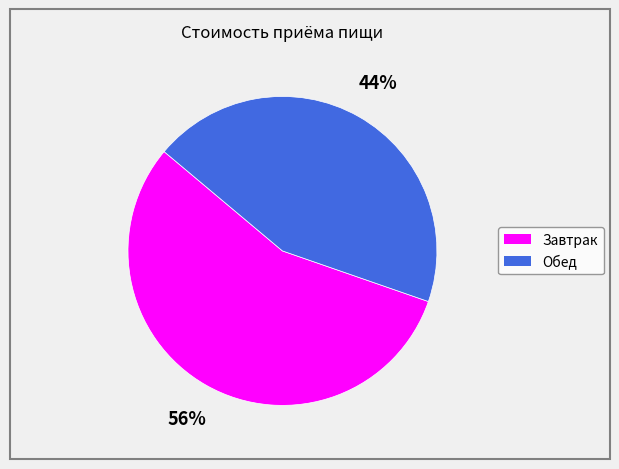

To the nearest percent, what is the average slice percentage?

50%